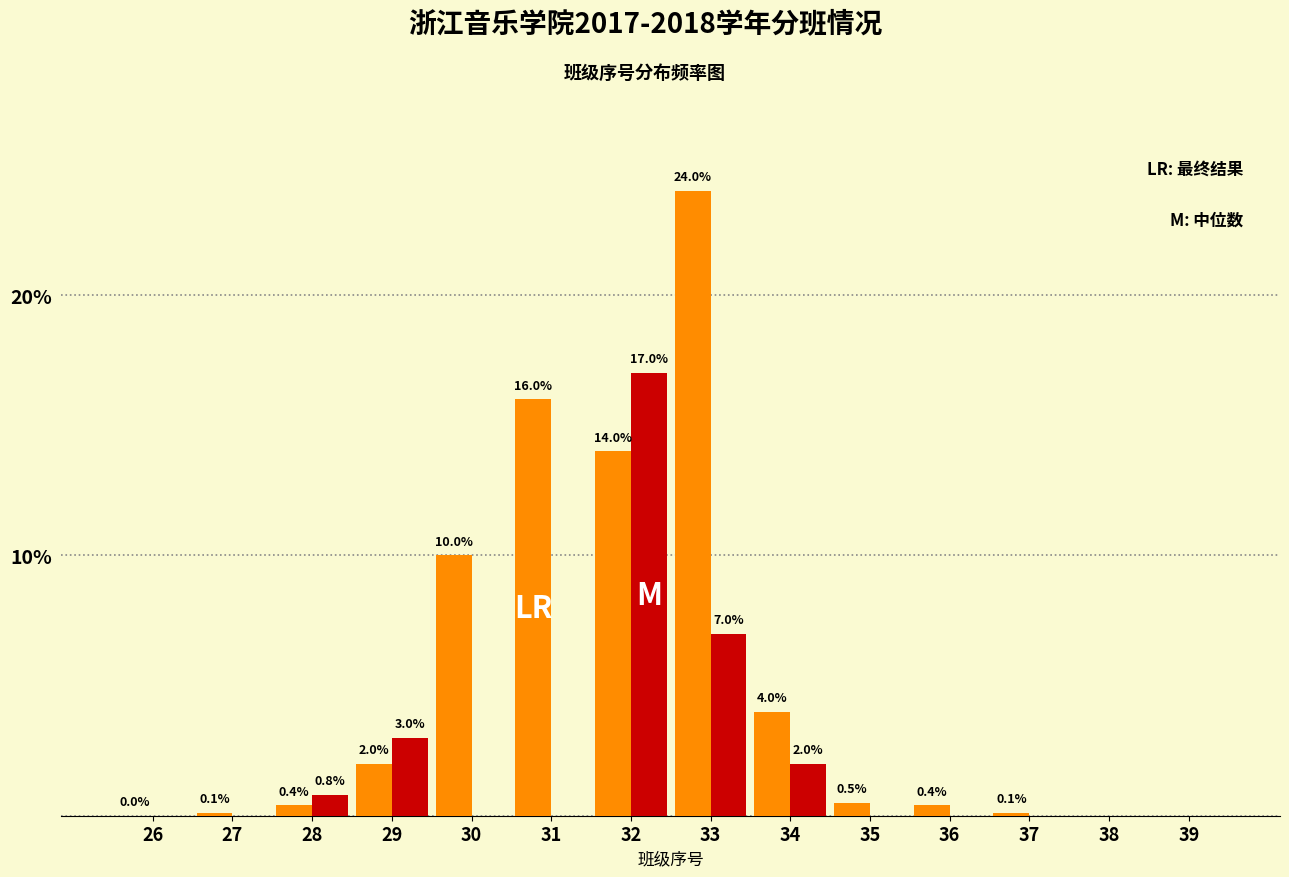

What is the greatest value displayed?

24.0